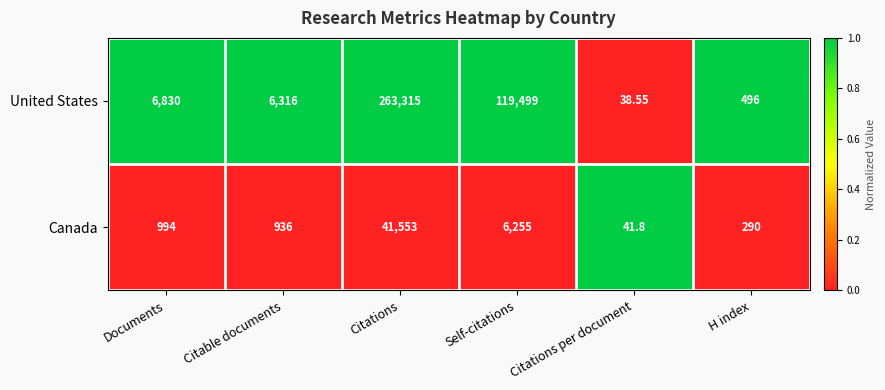

Which label corresponds to the smallest value in the chart?

Citations per document